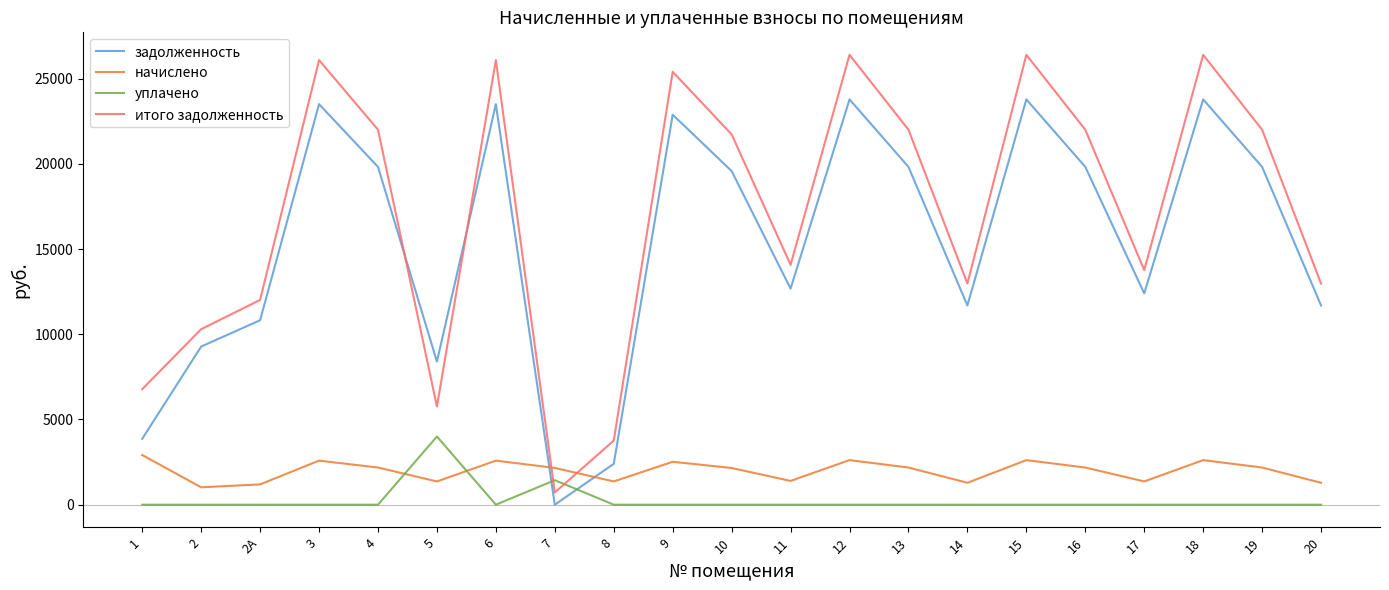

Which series has the largest total across all categories?

итого задолженность